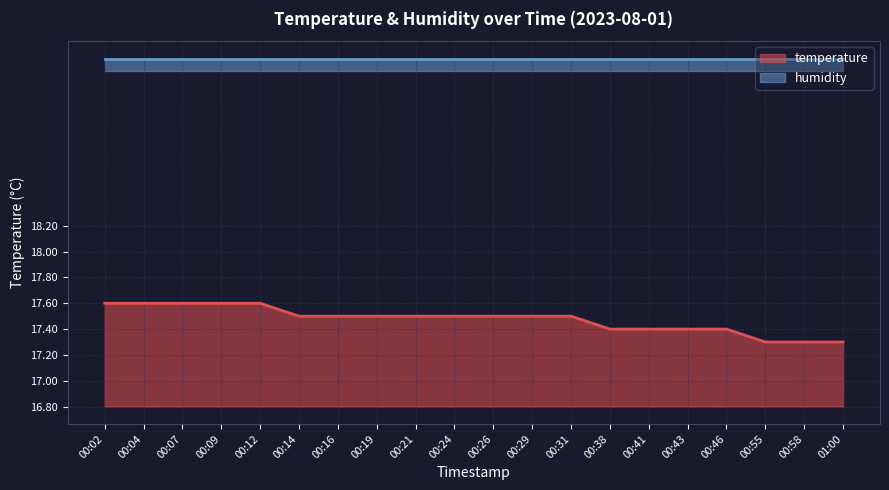

What is the change in value from 00:12 to 00:46?

-0.2